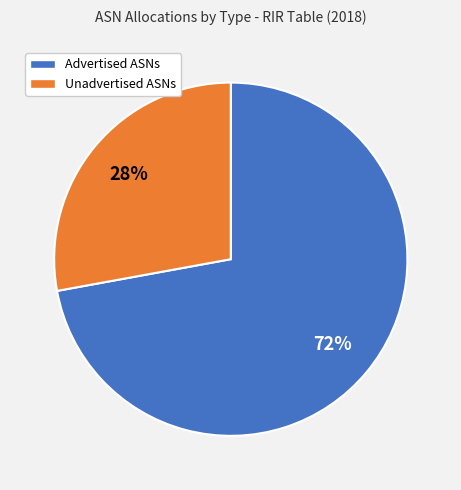

Which has a higher value, Advertised ASNs or Unadvertised ASNs?

Advertised ASNs